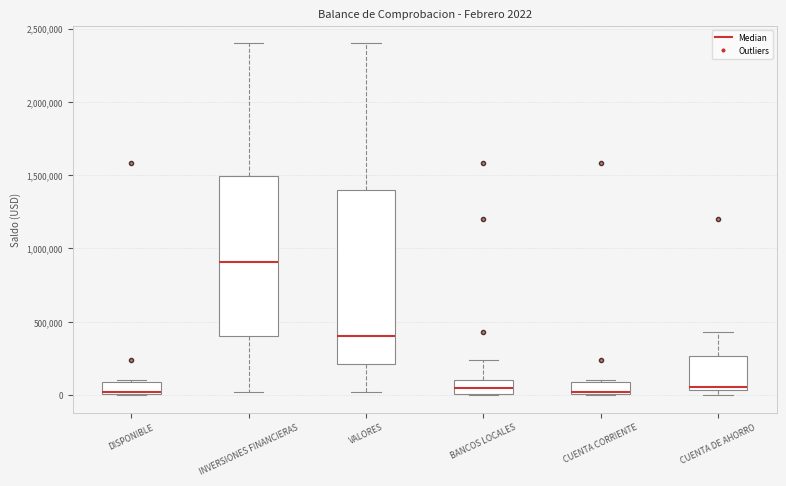

Comparing the boxes themselves (not the whiskers), which one is the tallest?

VALORES